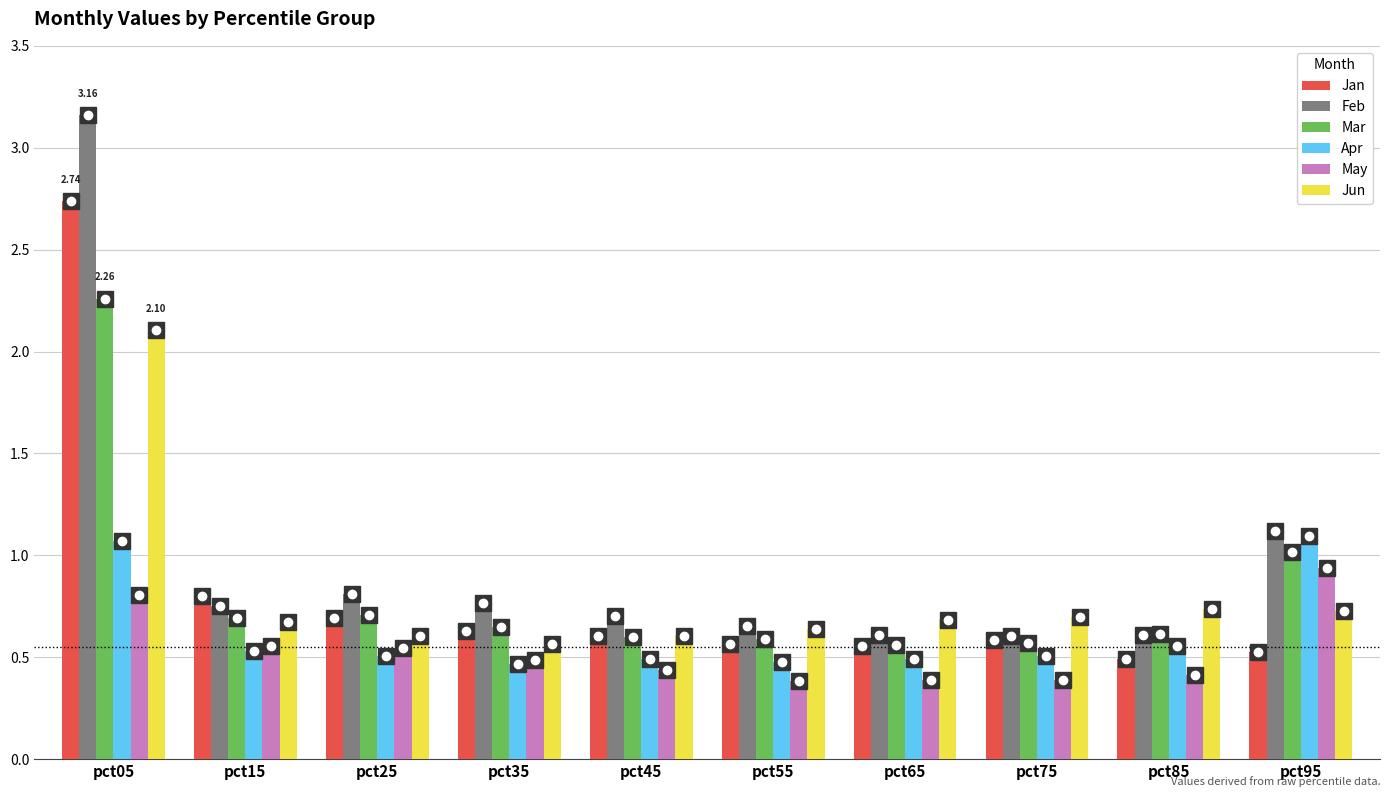

Which series changed the most between pct65 and pct95?

Apr